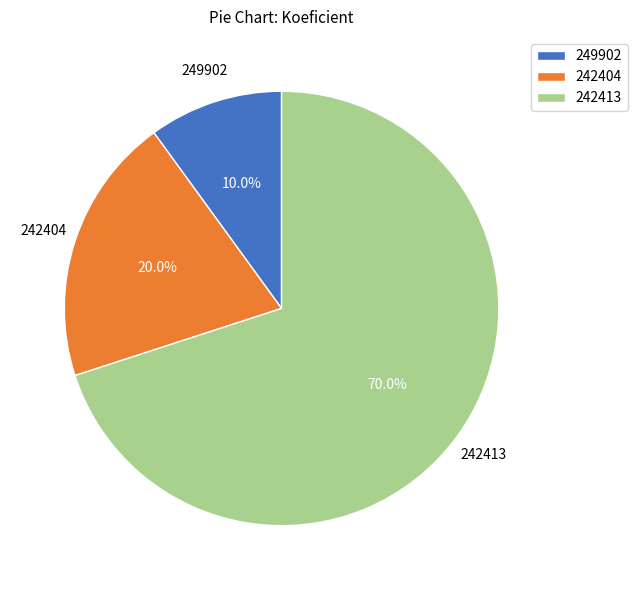

Is there a majority slice in this chart?

Yes